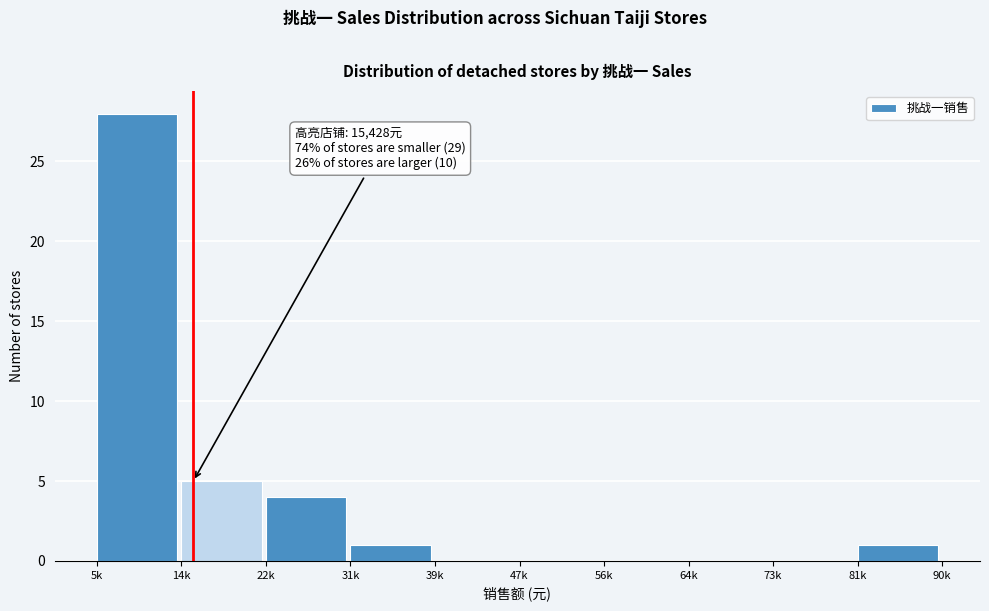

Reading left to right, what are all the values shown in this chart?

5k=28	14k=5	22k=4	31k=1	39k=0	47k=0	56k=0	64k=0	73k=0	81k=1